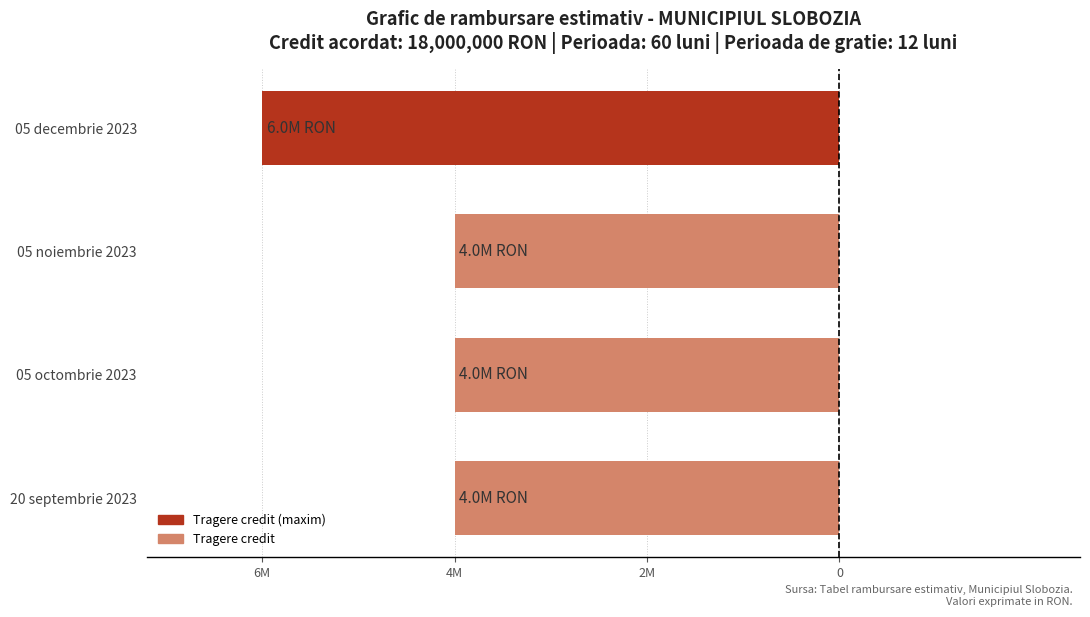

What is the sum of all values?

-18000000